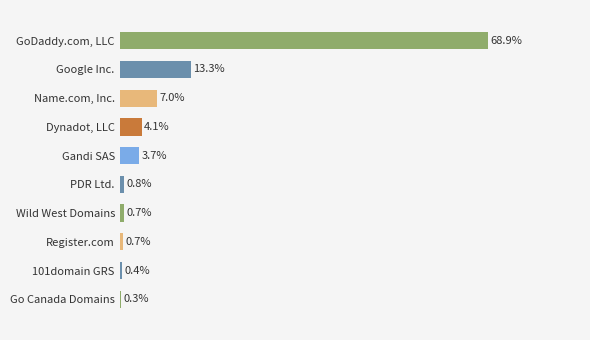

Are the bars horizontal?

Yes